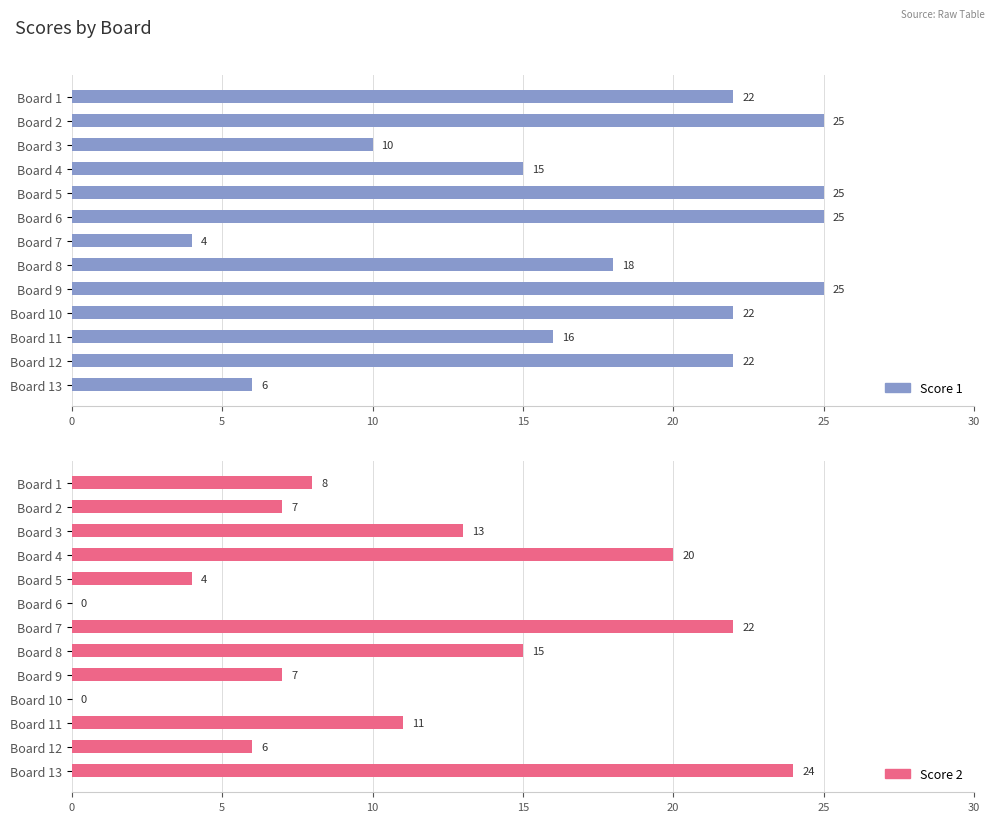

Does the chart contain stacked bars?

No